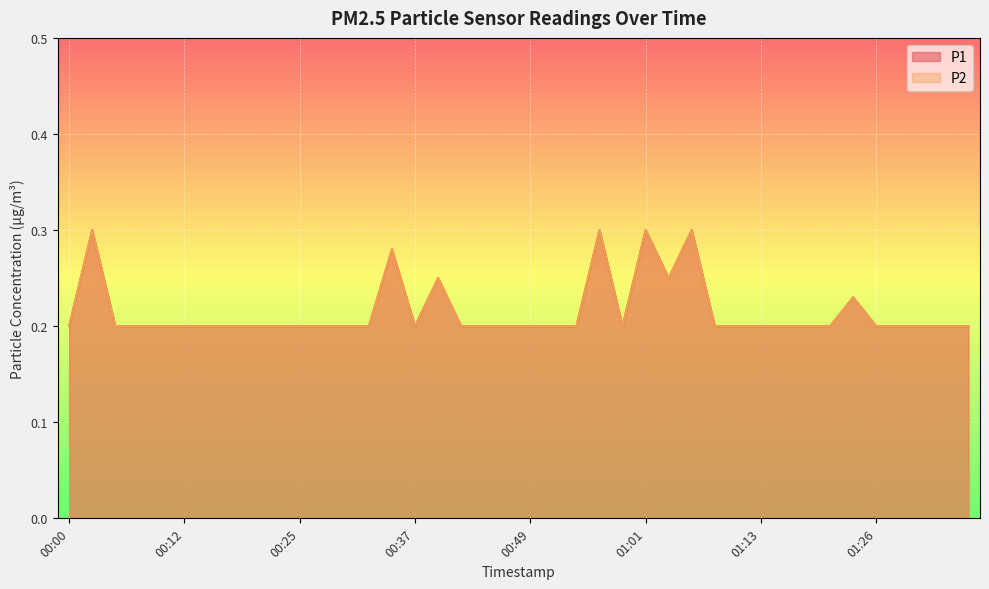

What is the total value across all series at 01:13?

0.4